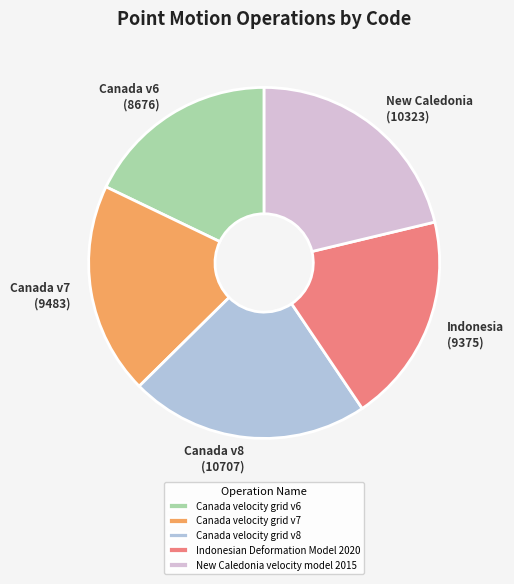

What is the ratio of the value at Canada velocity grid v8 to the value at Canada velocity grid v6?

1.2